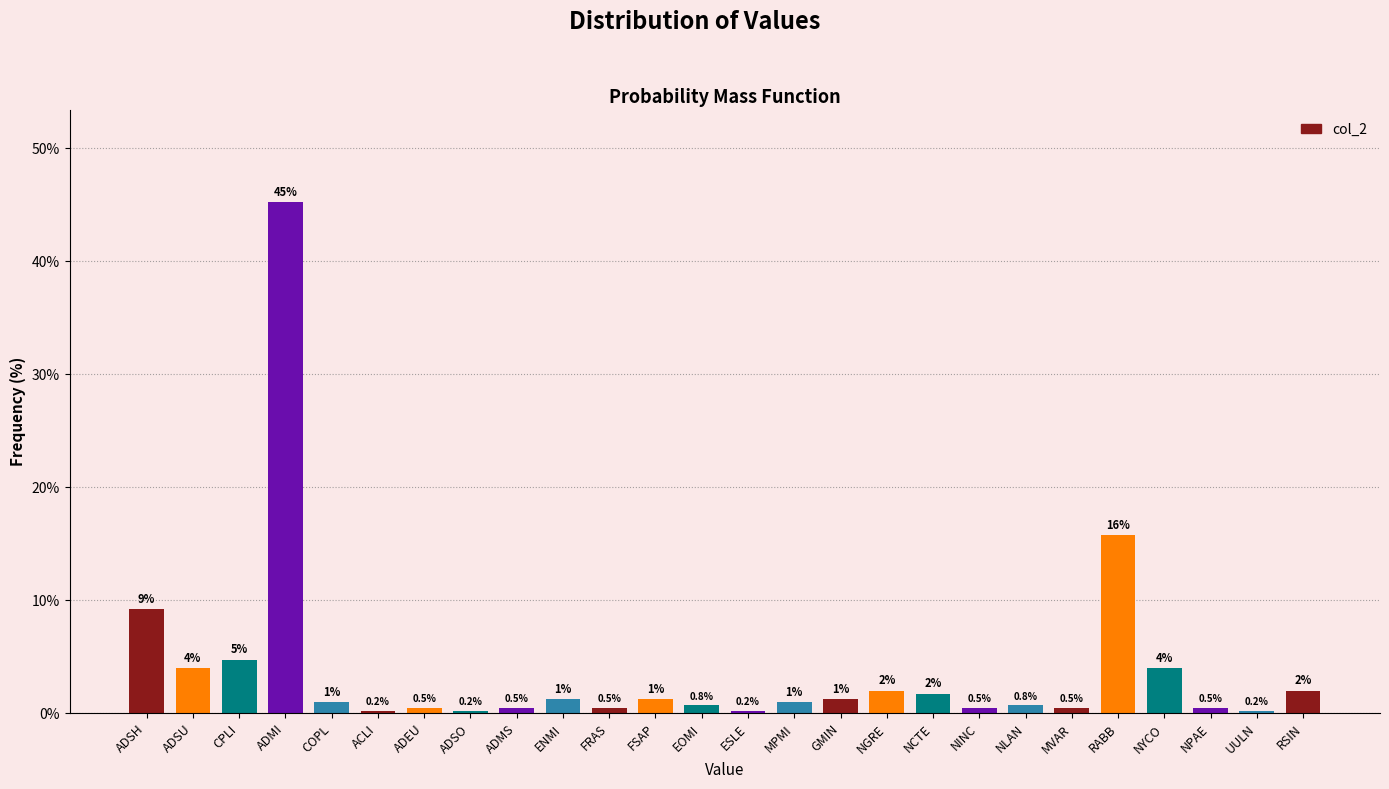

True or false: the data shows 45.2 at ADMI.

True